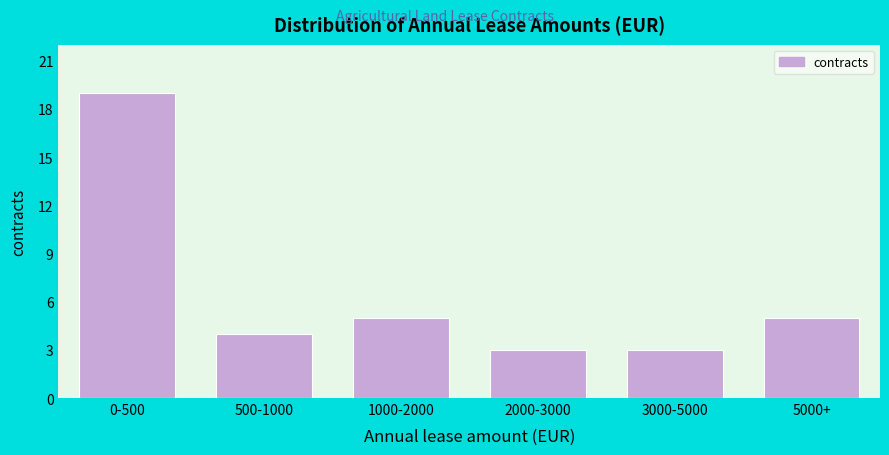

Reading right to left, transcribe all the data shown in this chart.

5	3	3	5	4	19